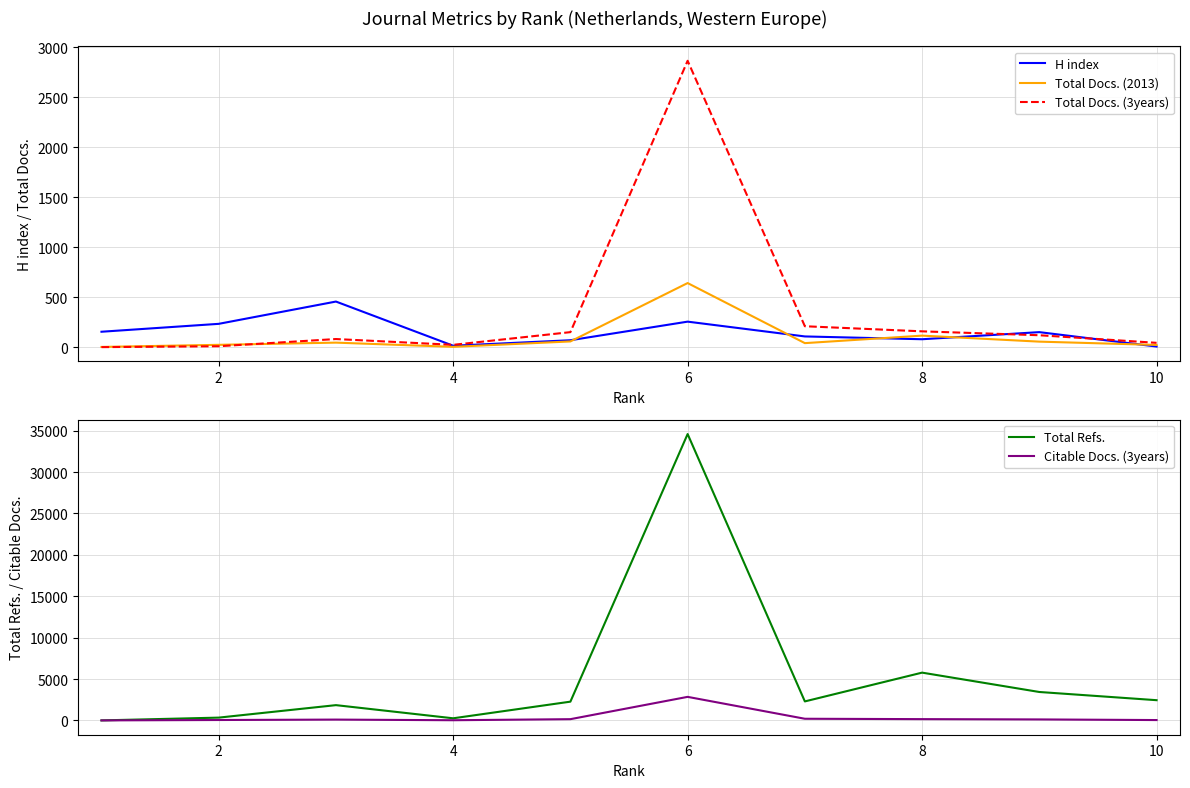

What is the average value of the Citable Docs. (3years) series?

367